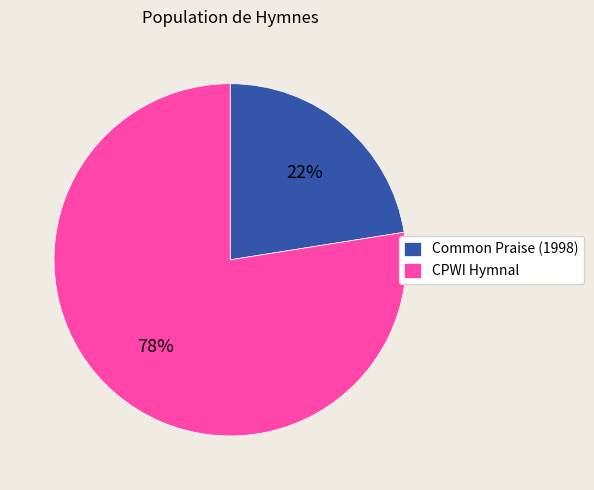

Is the sum of Common Praise (1998) and CPWI Hymnal greater than half?

Yes